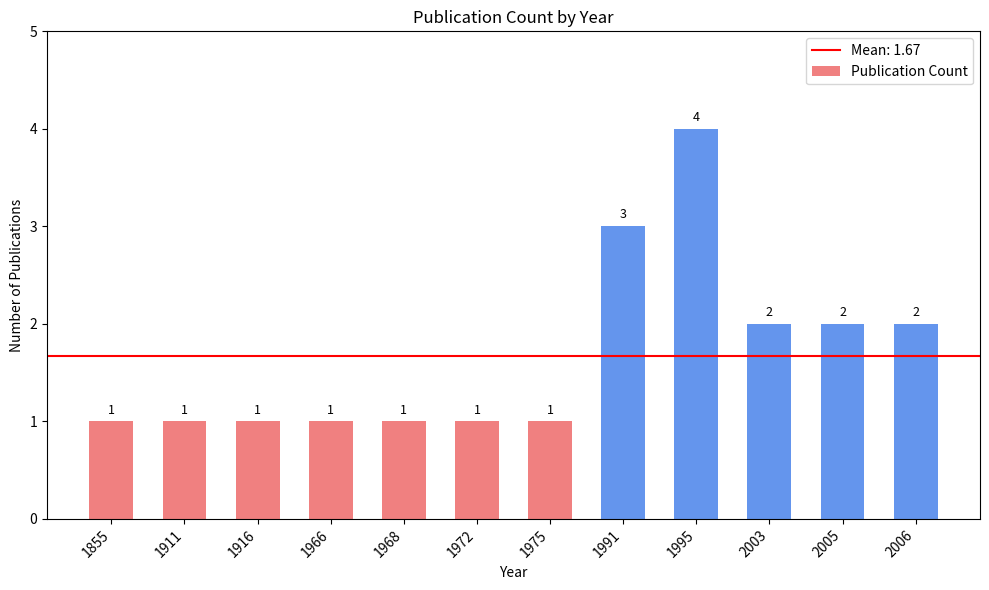

How many values are between 1 and 2?

10